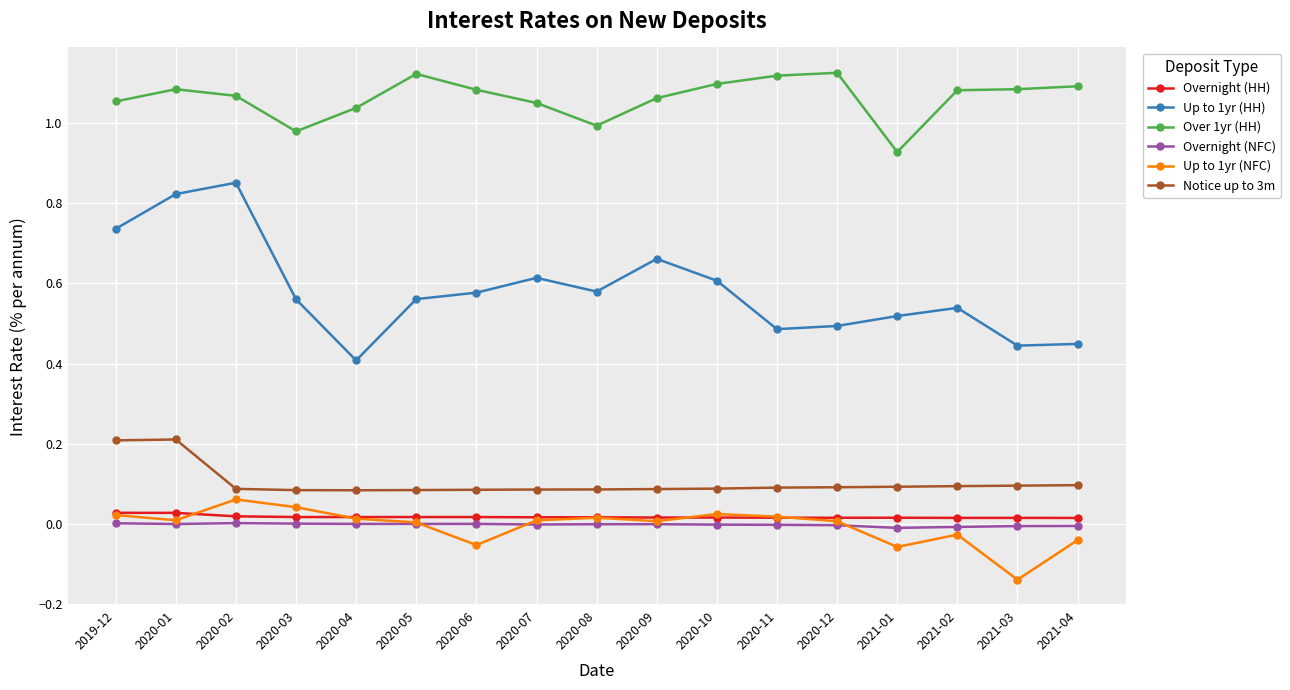

What is the total value across all series at 2021-02?

1.7